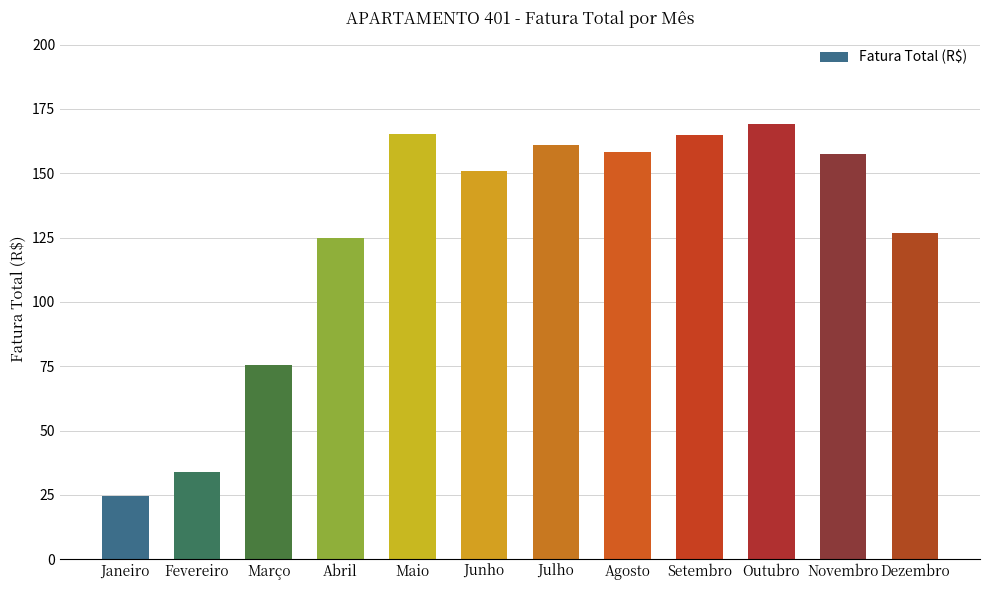

Between Março and Abril, which is larger?

Abril